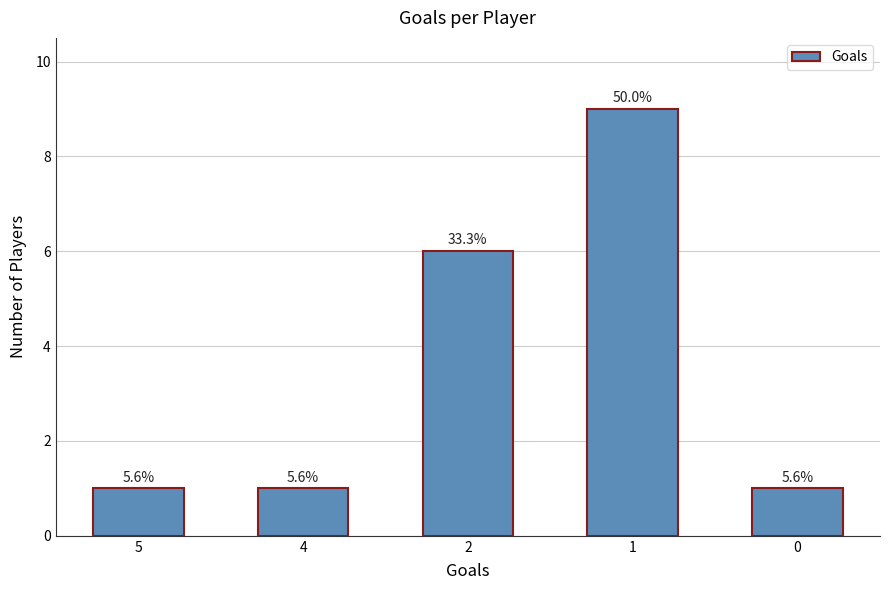

Reading left to right, extract all data points from this chart.

1	1	6	9	1